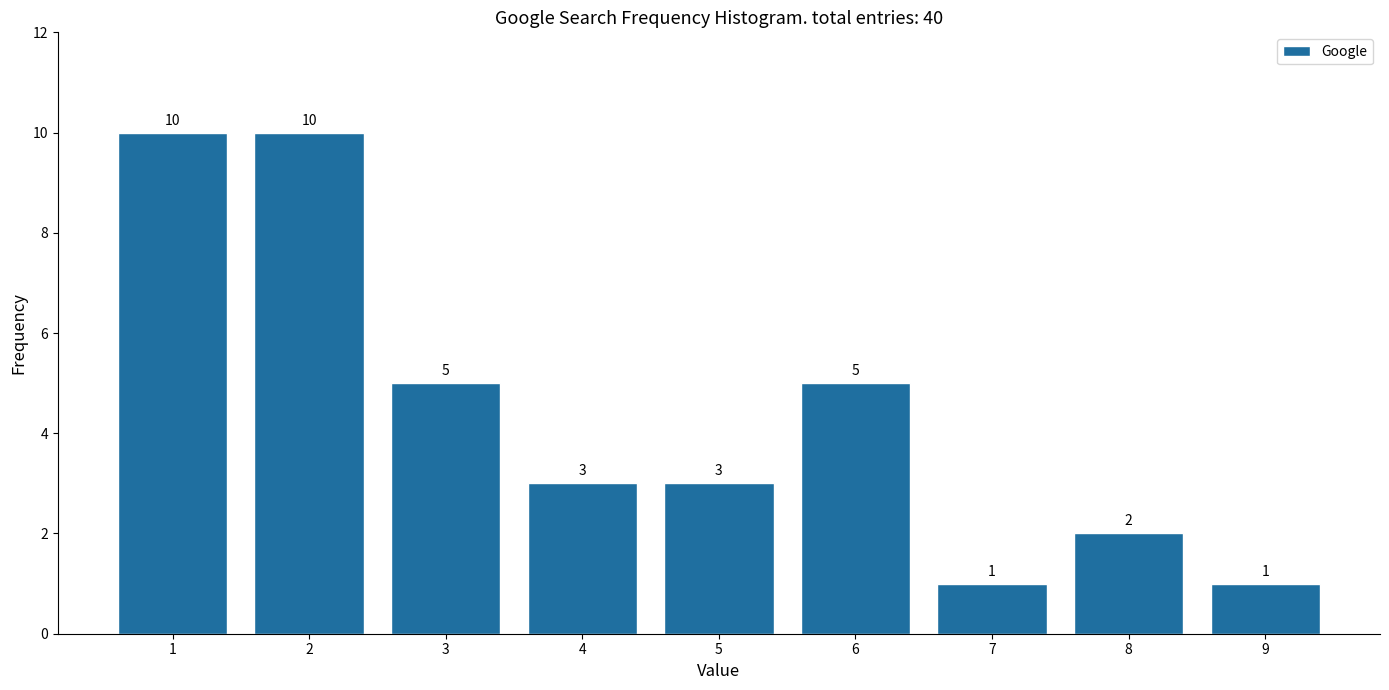

Reading left to right, what are all the values shown in this chart?

10	10	5	3	3	5	1	2	1